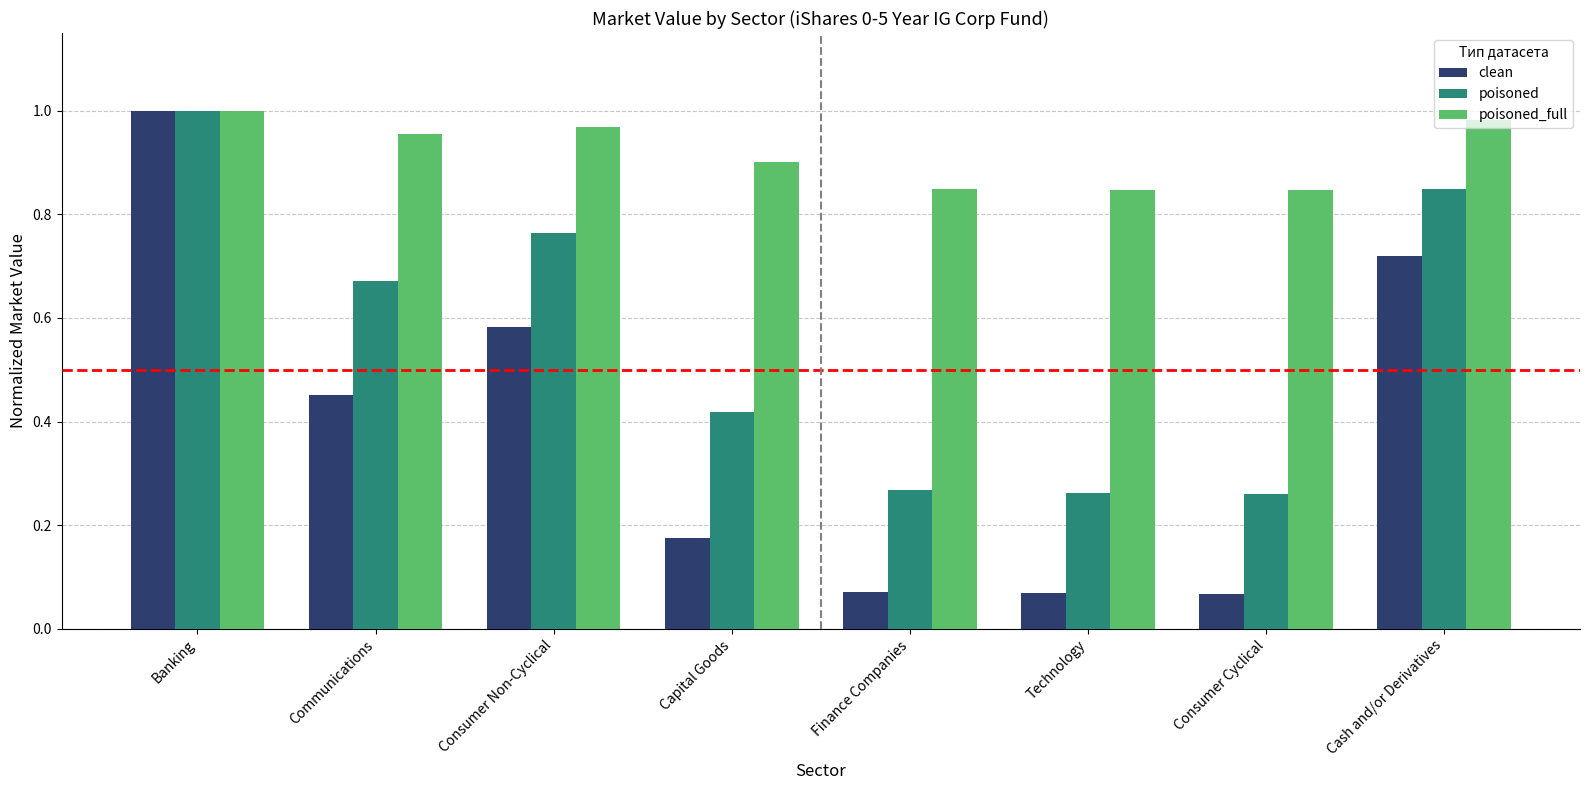

What is the sum of all poisoned_full values?

7.4